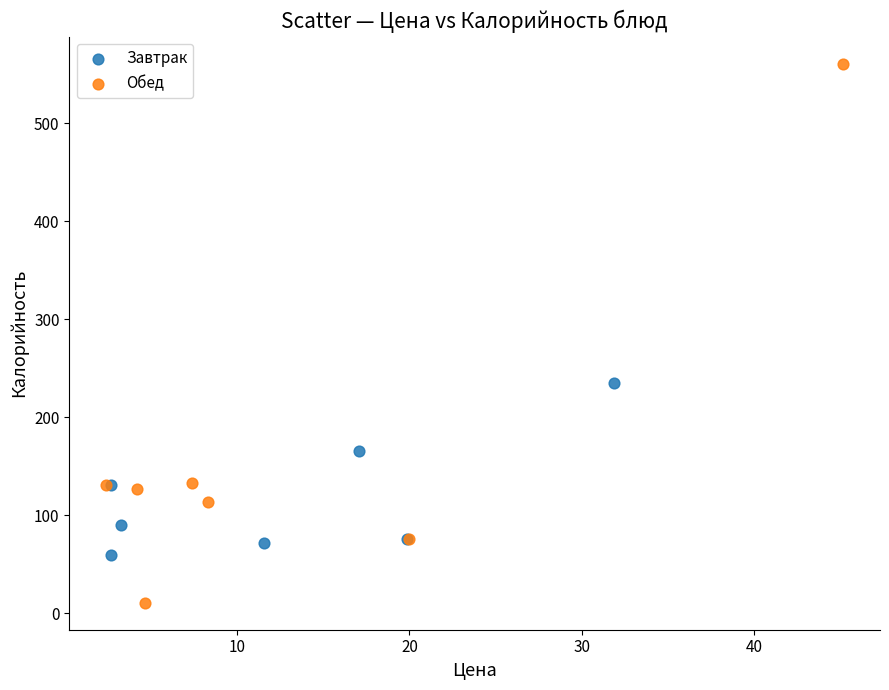

Which series contains the highest Y value?

Обед